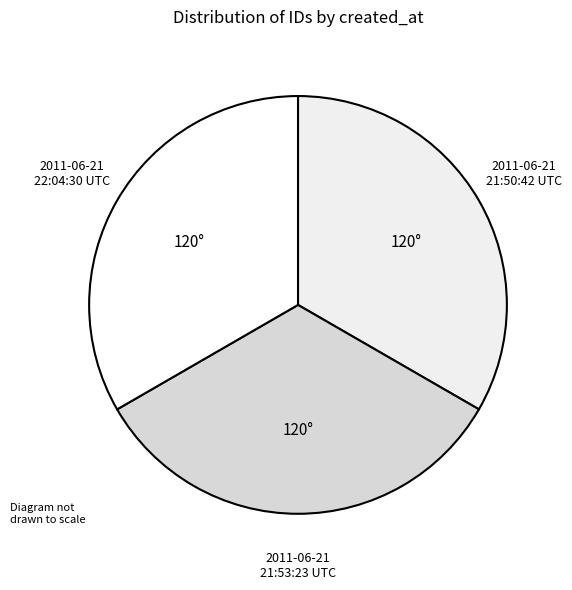

Which category has the biggest portion of the pie?

2011-06-21 22:04:30 UTC